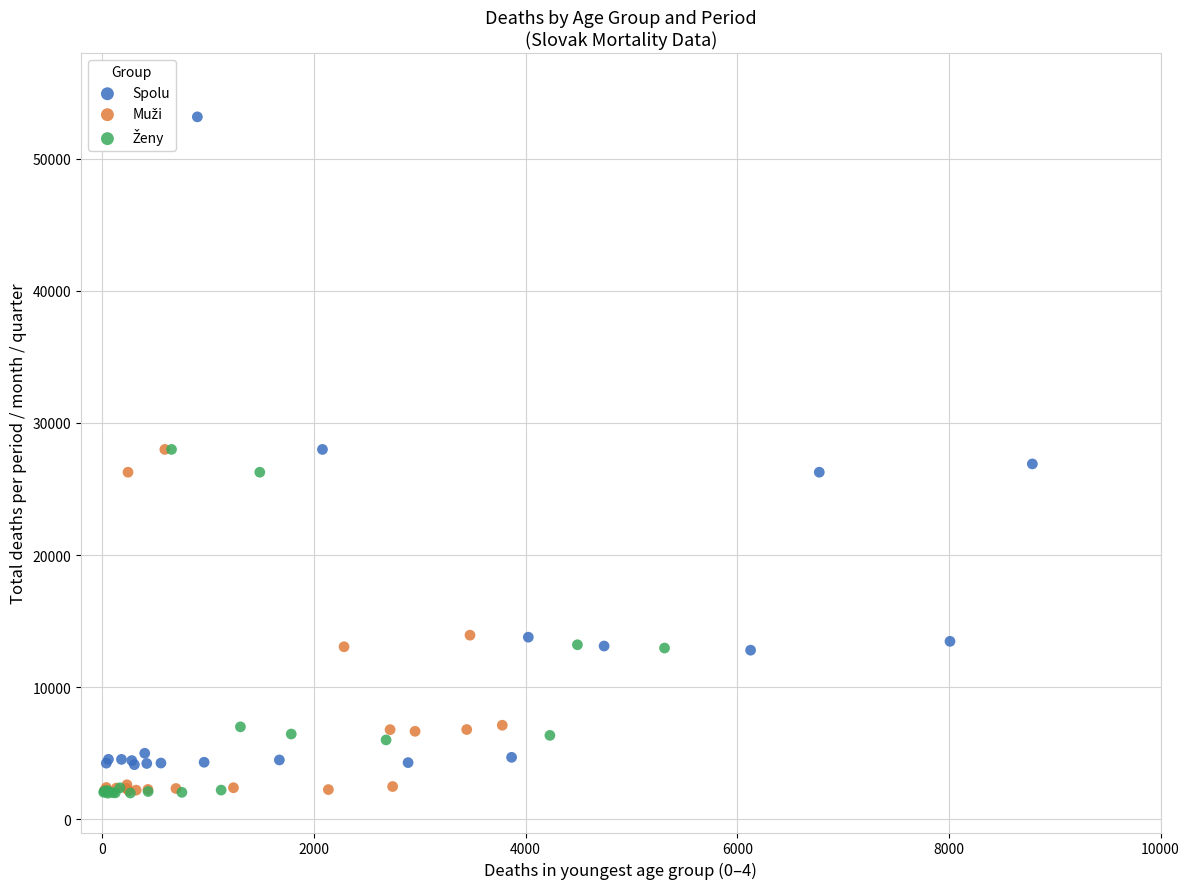

Which series contains the highest Y value?

Spolu